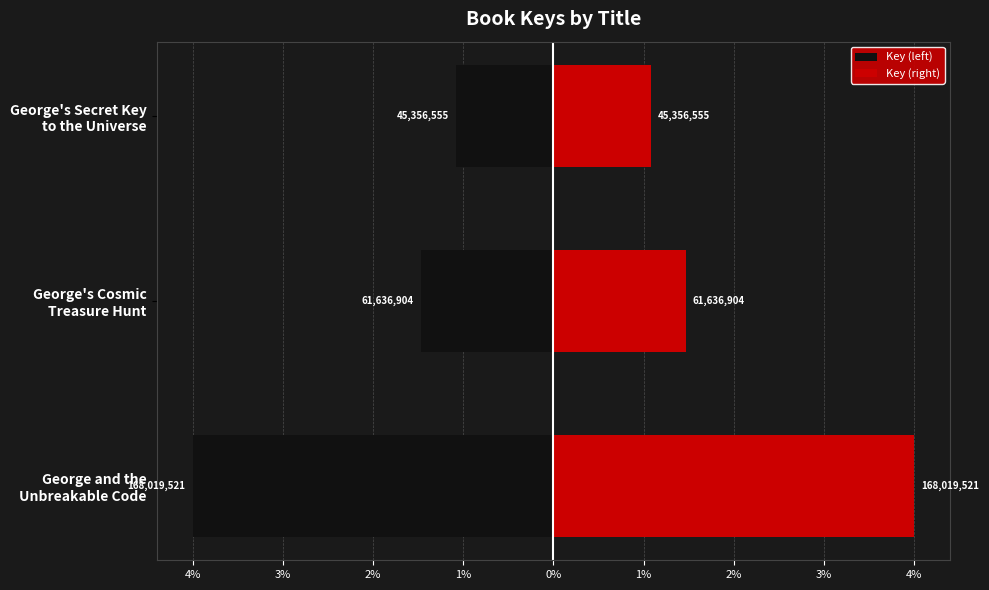

How many bars are there in total?

6